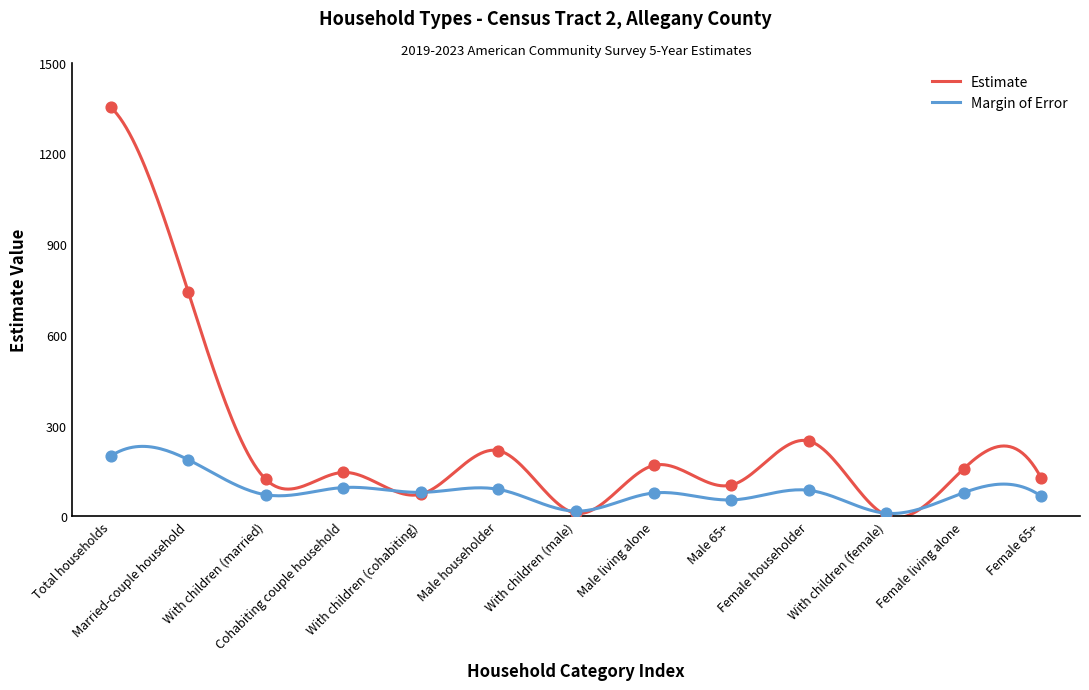

Which series has the largest Y range (max minus min)?

Estimate